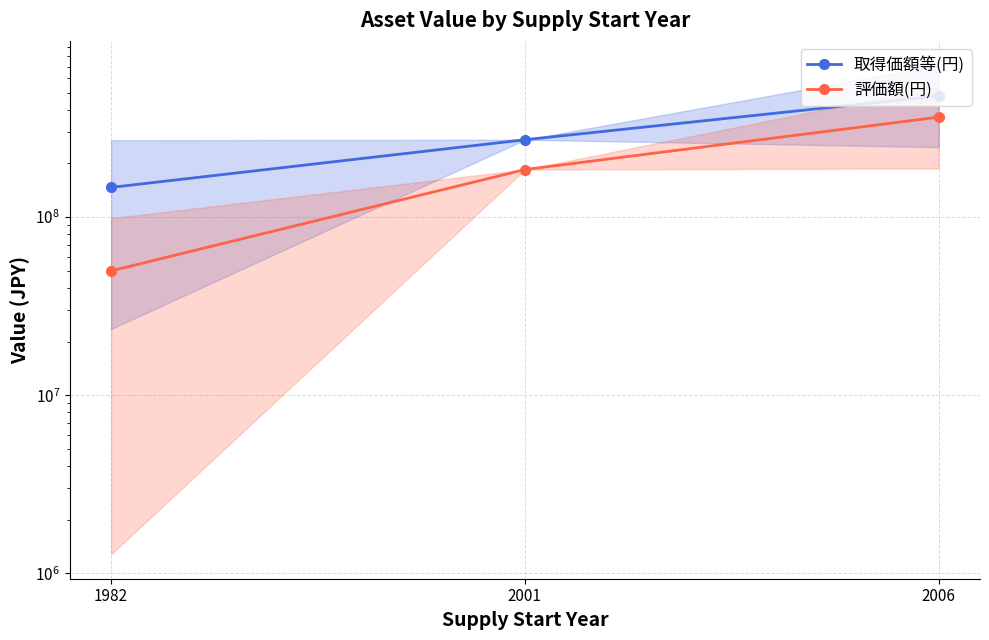

Which has a higher value, 1982 or 2001?

2001